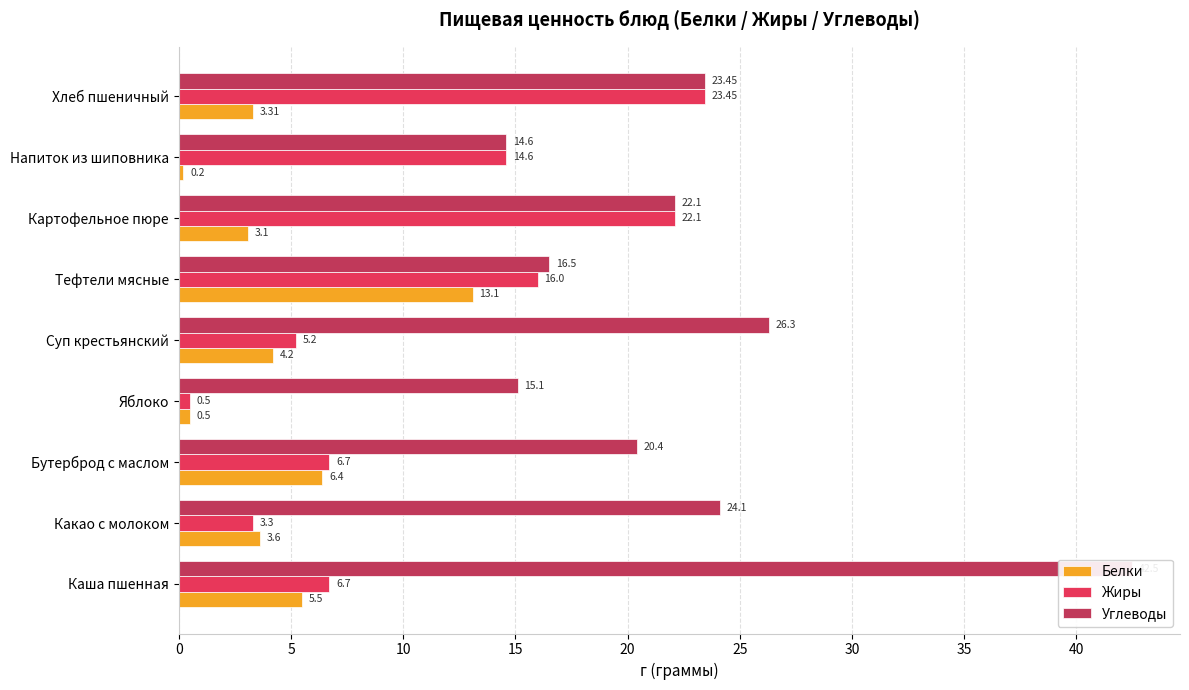

What is the value of the Углеводы bar at the 6th from the left?

16.5